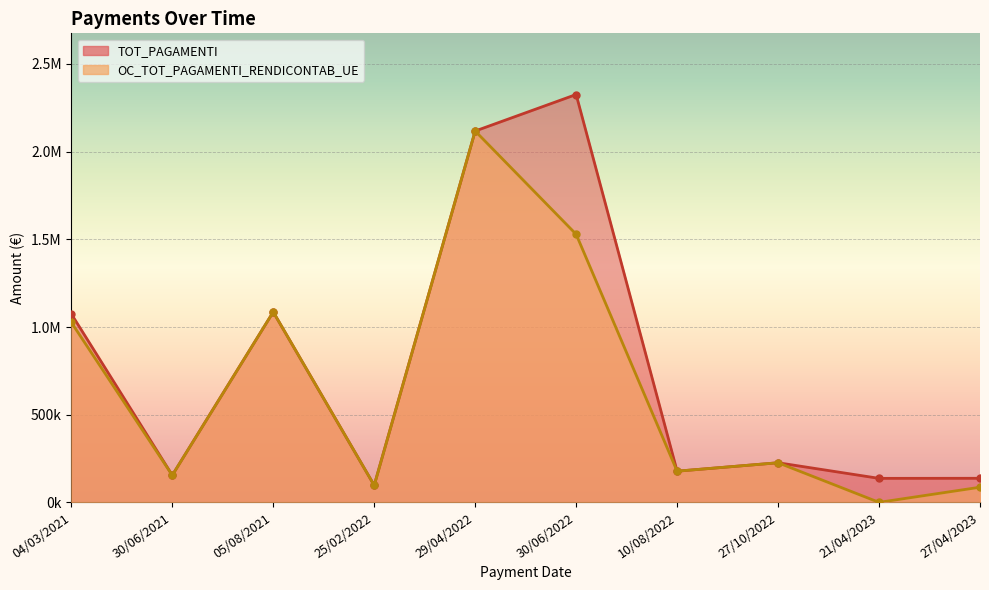

Is the value of OC_TOT_PAGAMENTI_RENDICONTAB_UE at 25/02/2022 greater than the value of TOT_PAGAMENTI at 27/10/2022?

No